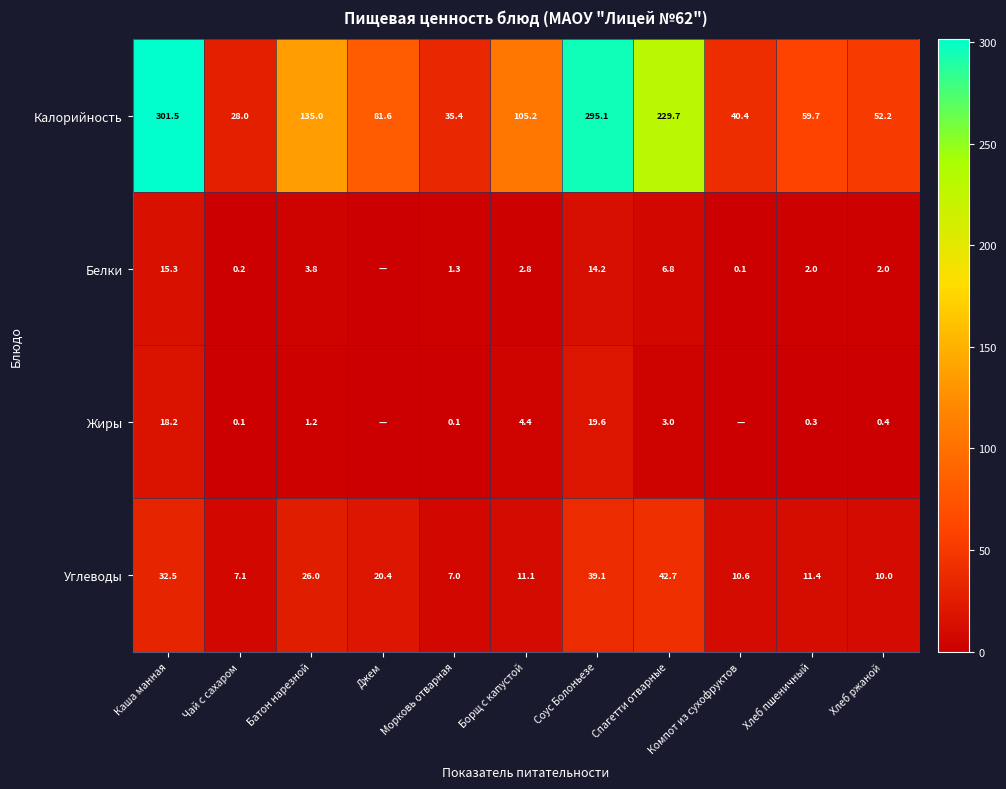

What is the difference between the maximum and minimum values in the Калорийность series?

273.5